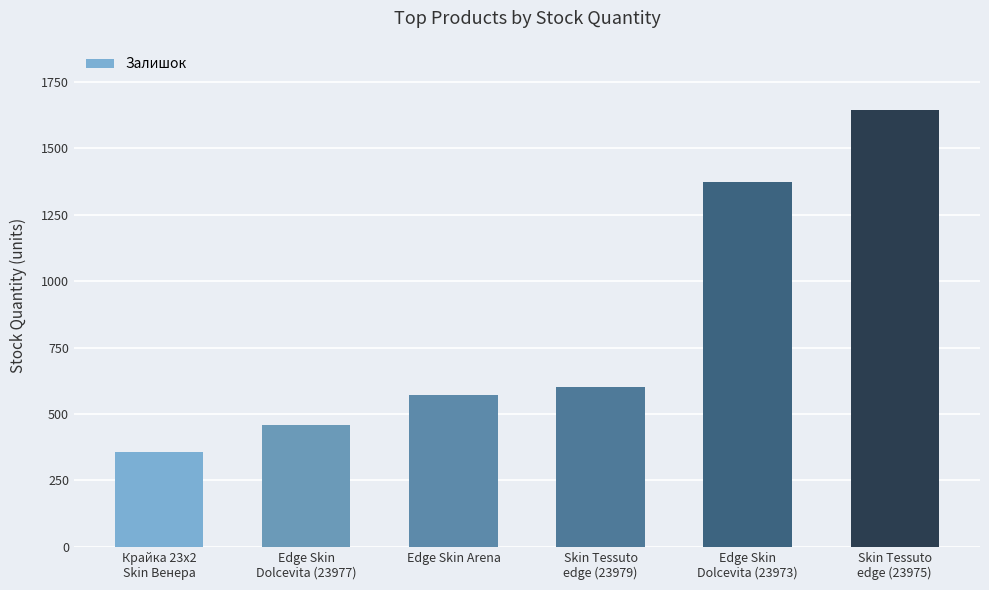

What is the maximum value shown in the chart?

1643